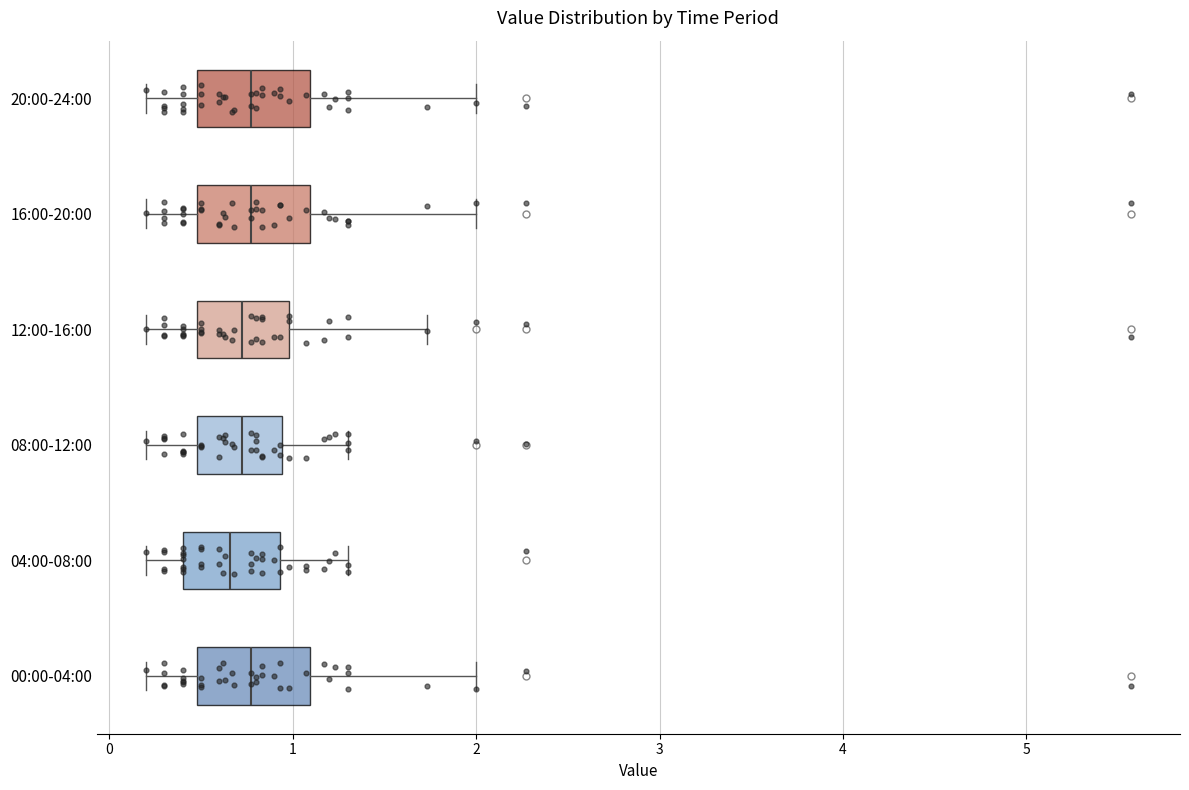

Reading bottom to top, transcribe this box plot: for each box, give where its median line is, the range the box spans, and where its two whiskers end, as read against the x-axis. The values are not printed on the chart, so give them approximately, as read against the axis.

00:00-04:00: median 0.8, box 0.5 to 1.1, whiskers 0.2 to 2.0
04:00-08:00: median 0.7, box 0.4 to 0.9, whiskers 0.2 to 1.3
08:00-12:00: median 0.7, box 0.5 to 0.9, whiskers 0.2 to 1.3
12:00-16:00: median 0.7, box 0.5 to 1.0, whiskers 0.2 to 1.7
16:00-20:00: median 0.8, box 0.5 to 1.1, whiskers 0.2 to 2.0
20:00-24:00: median 0.8, box 0.5 to 1.1, whiskers 0.2 to 2.0